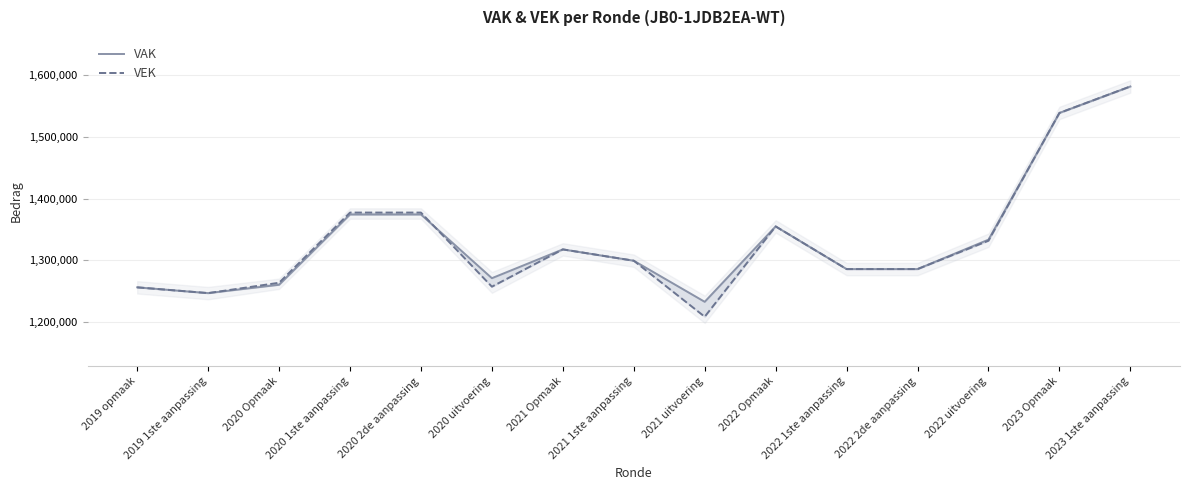

Where does the VEK series first go above 1299607?

2020 1ste aanpassing